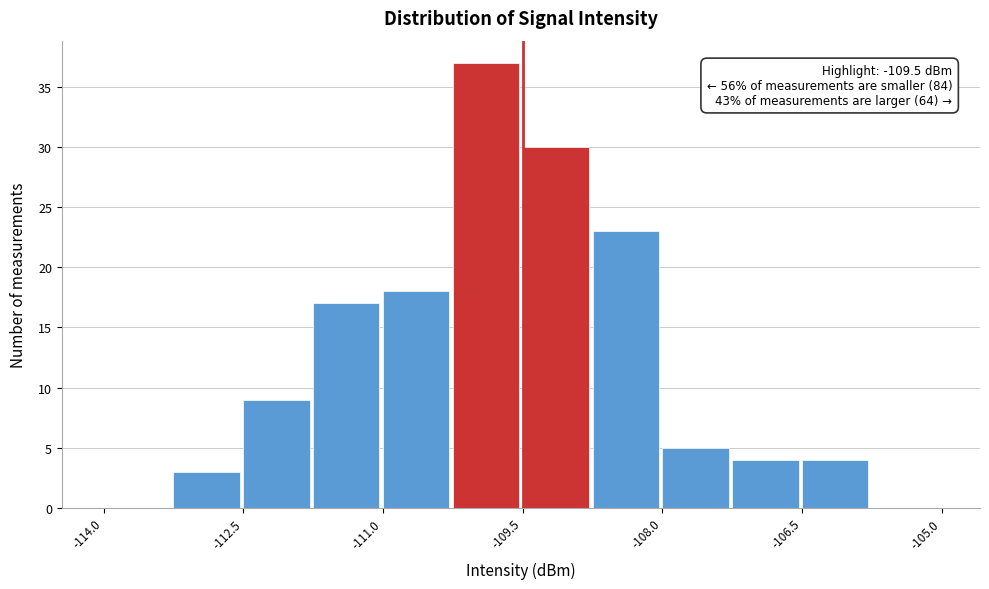

Read against the x-axis, roughly where is the centre of the tallest bar?

-109.8